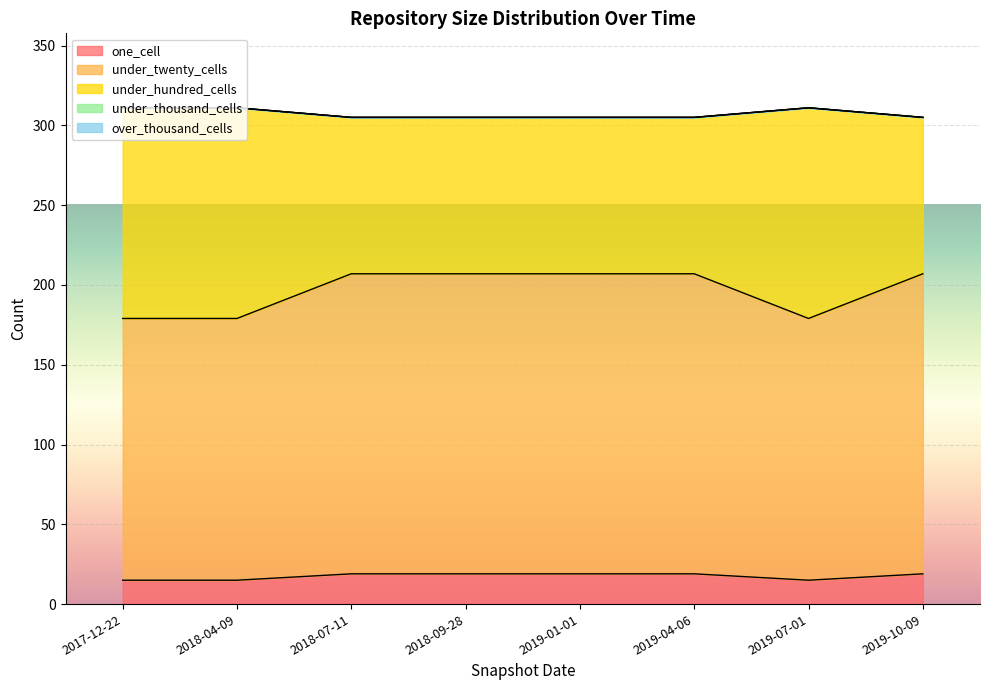

True or false: under_hundred_cells and under_twenty_cells cross at least once.

False